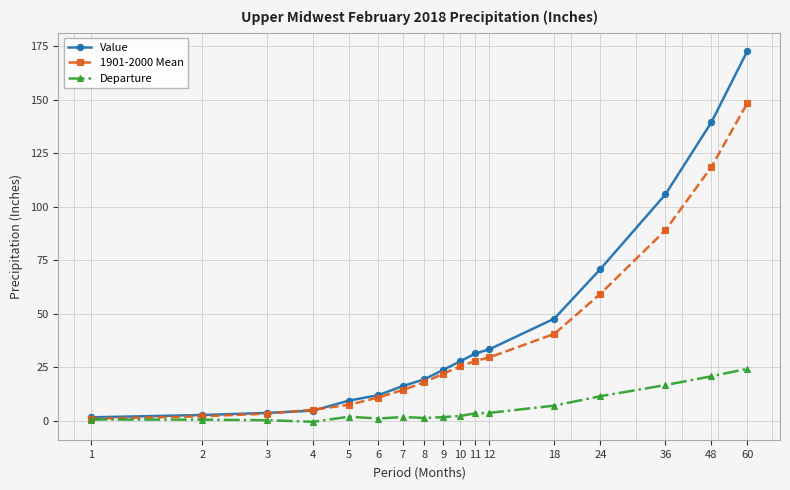

Rank the series by their average value, from highest to lowest.

Value, 1901-2000 Mean, Departure